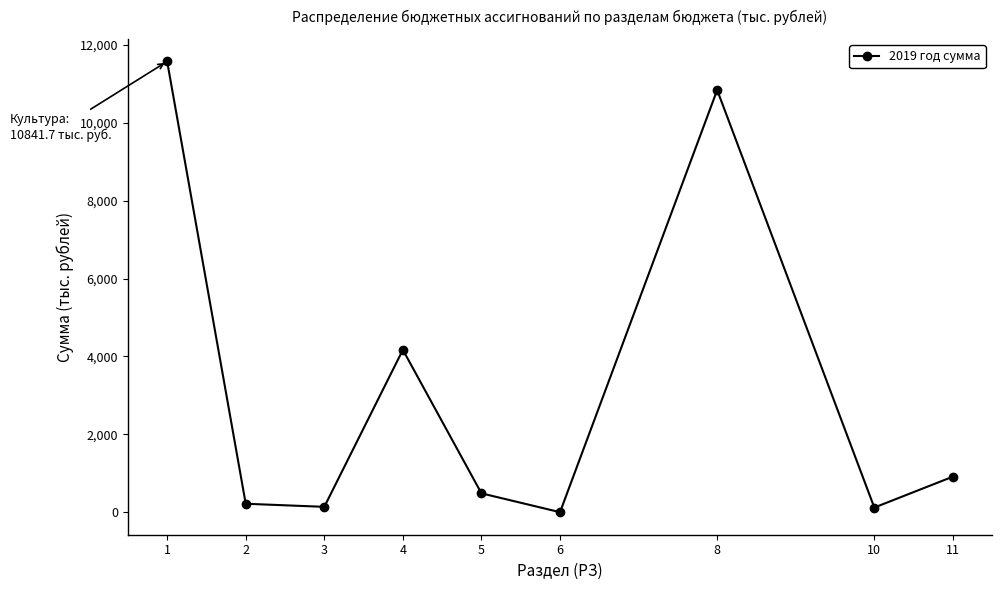

The value at 6 is 1.2. True or false?

True